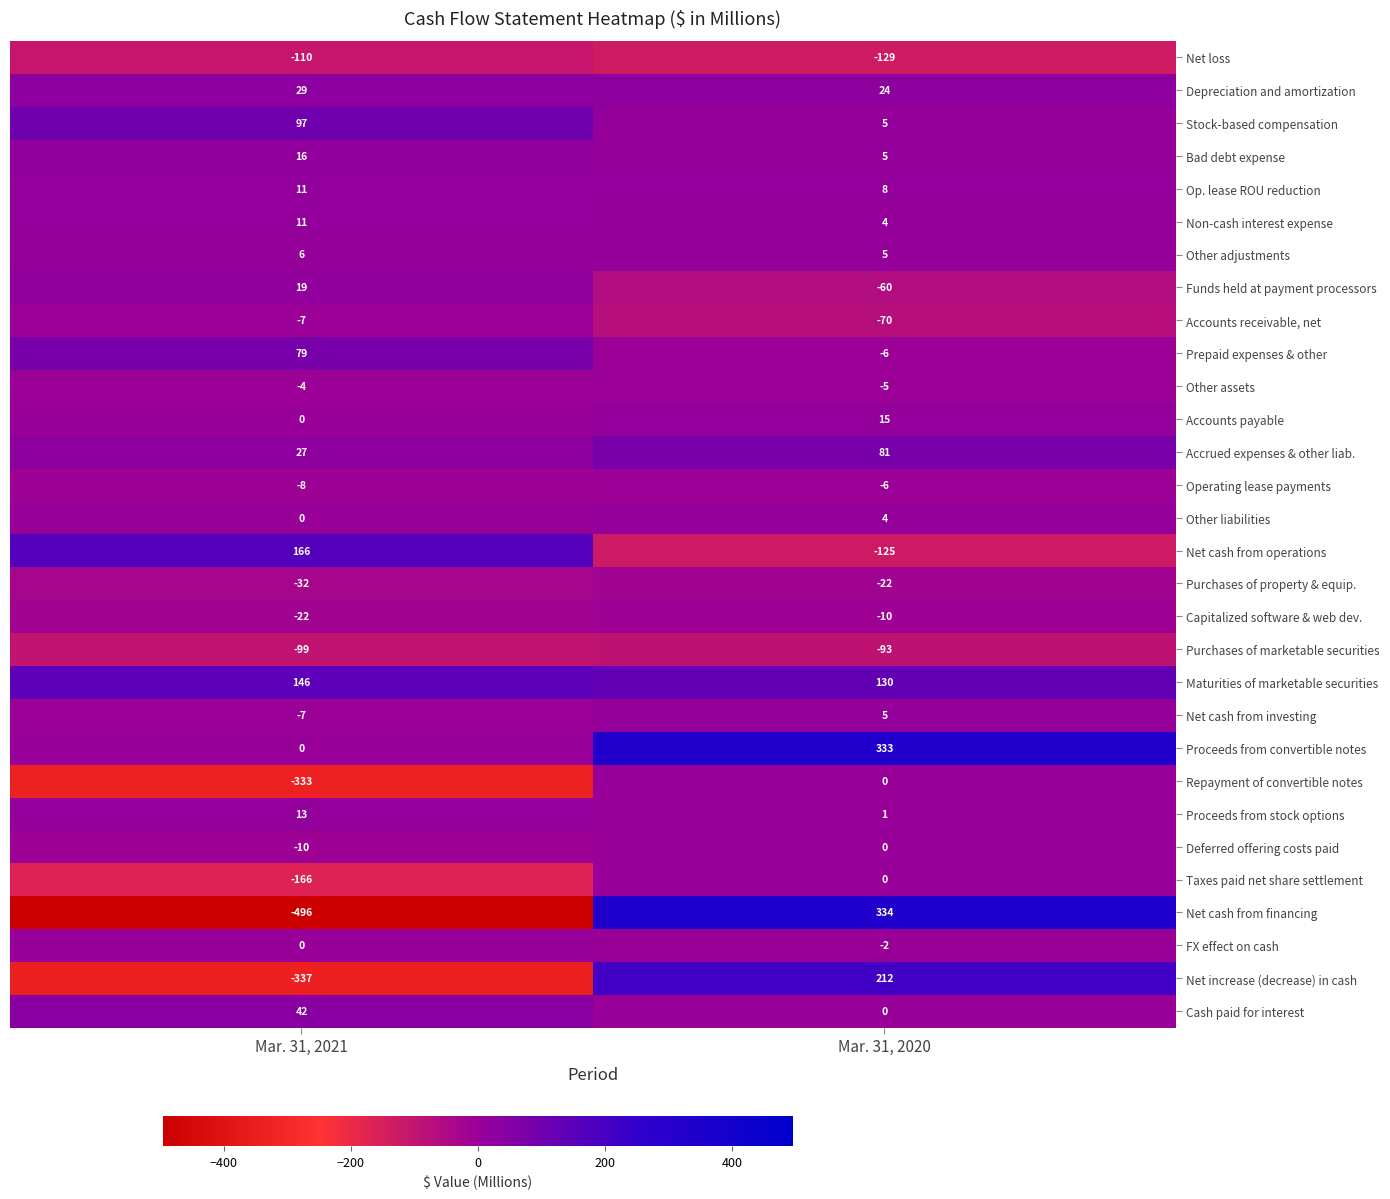

What is the difference between the Op. lease ROU reduction values at Mar. 31, 2020 and Mar. 31, 2021?

3